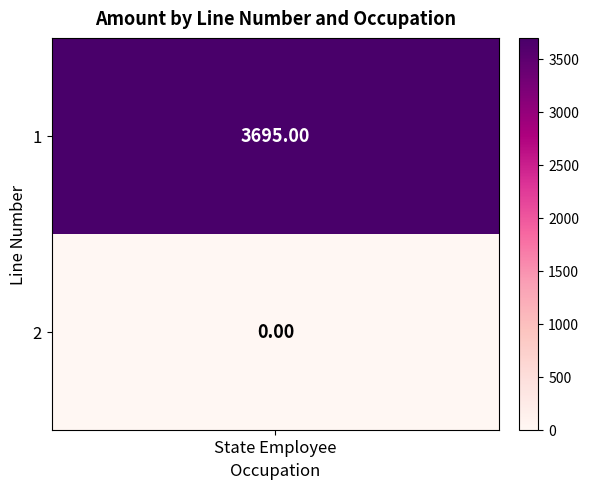

Reading right to left, list all the values displayed in this chart.

0	3695